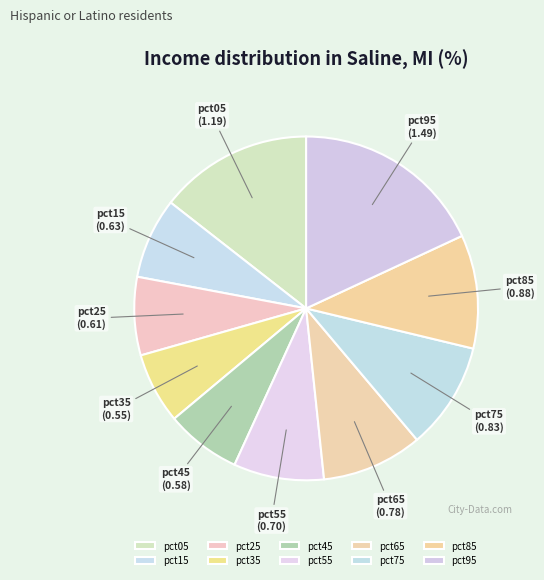

Is the sum of pct25 and pct65 greater than half?

No